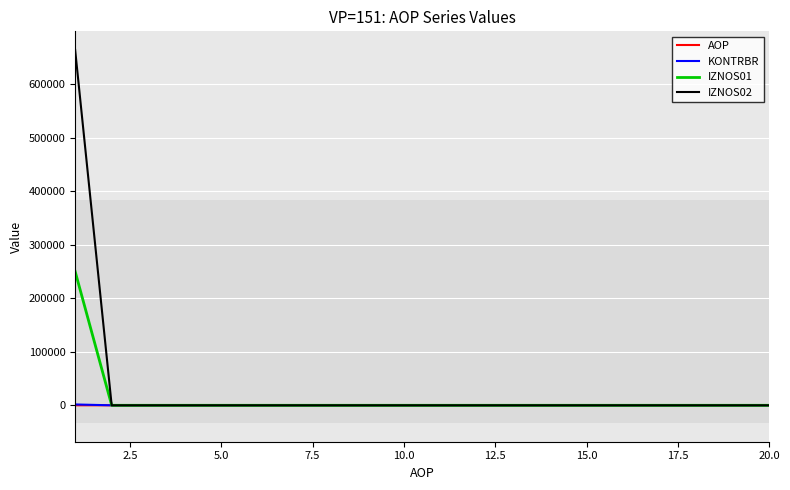

Which series has the widest spread of values?

IZNOS02